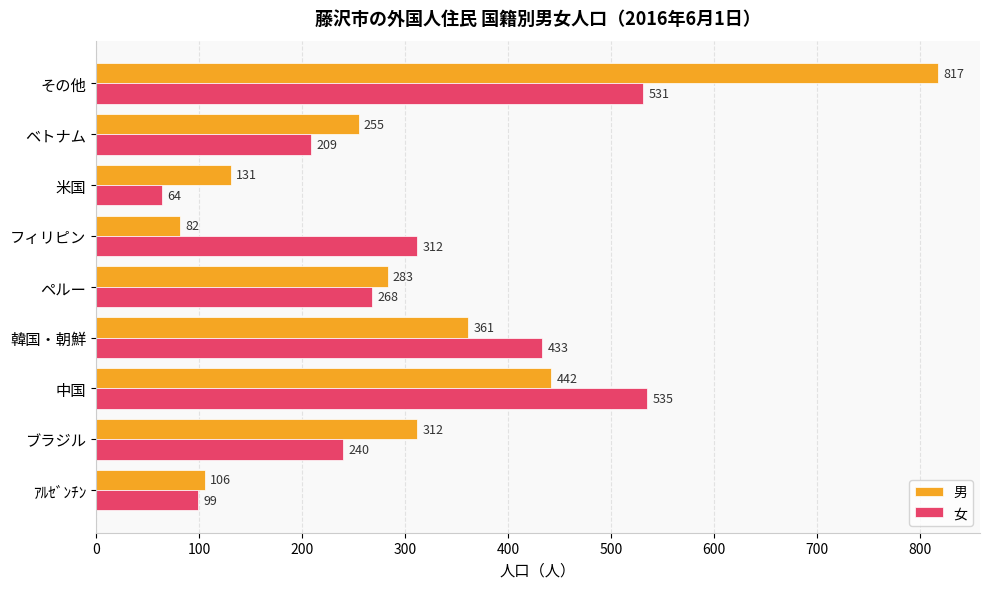

What are all the series names shown in the legend?

男, 女